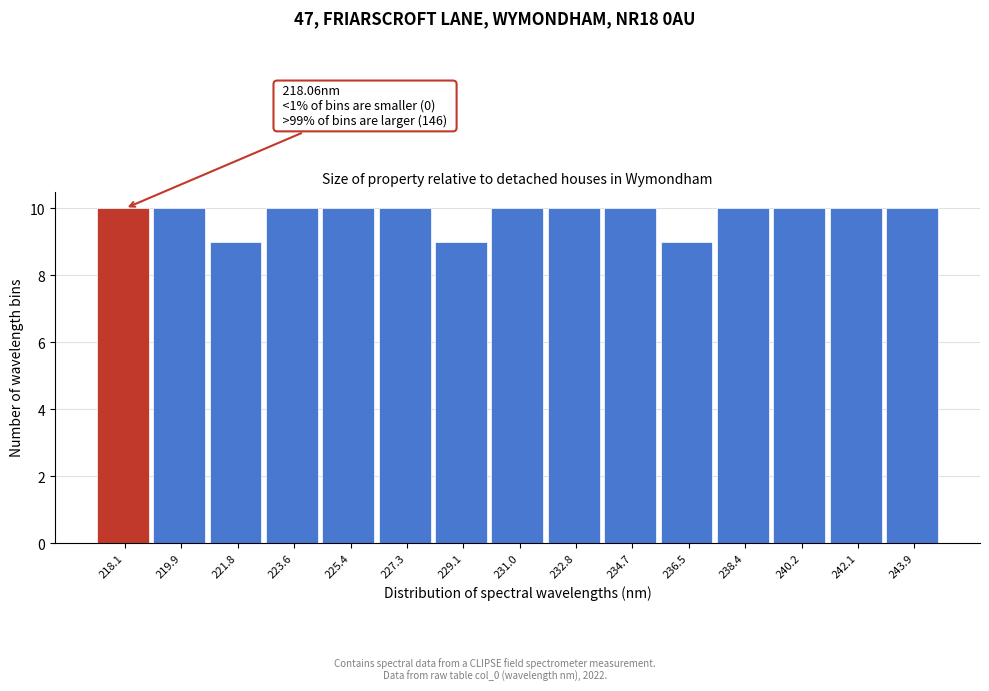

Reading right to left, extract all data points from this chart.

243.9=10	242.1=10	240.2=10	238.4=10	236.5=9	234.7=10	232.8=10	231.0=10	229.1=9	227.3=10	225.4=10	223.6=10	221.8=9	219.9=10	218.1=10